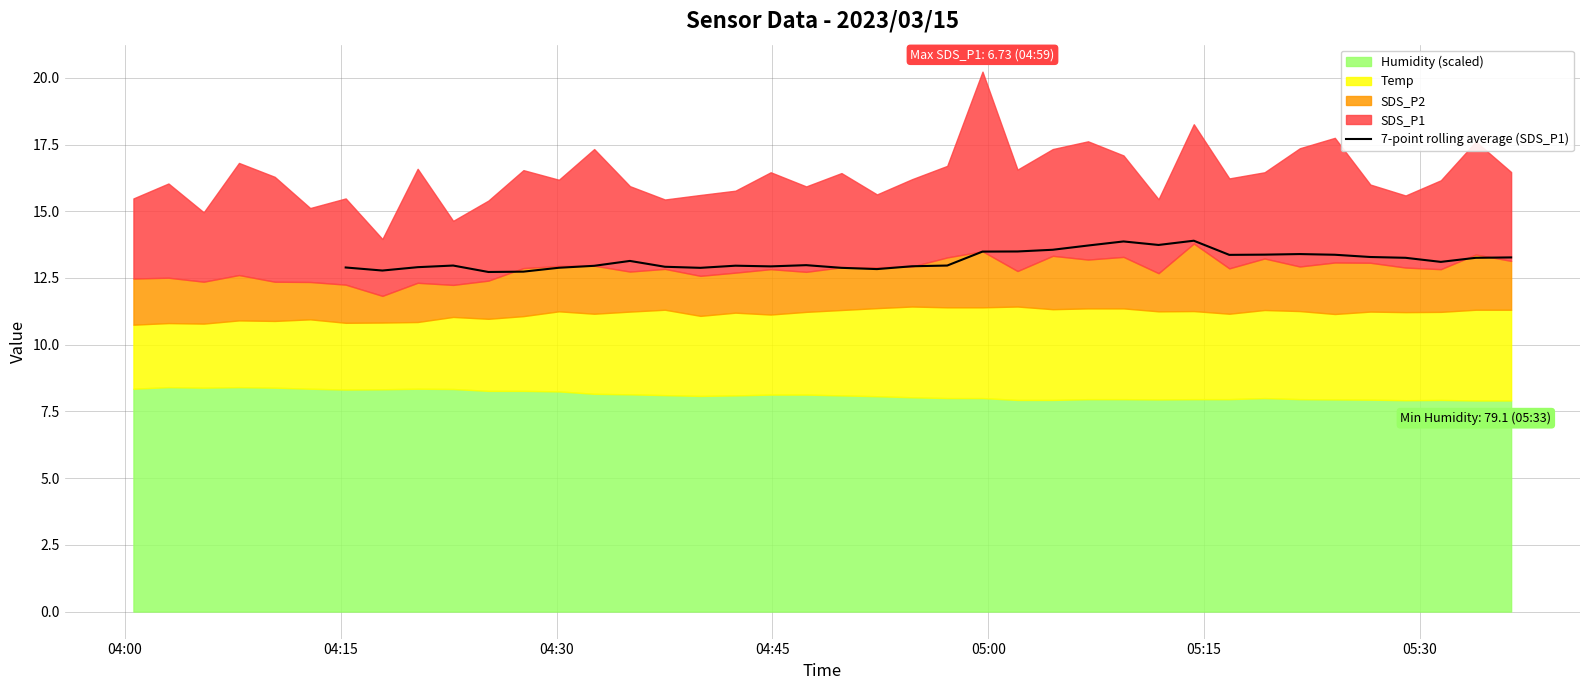

Is it true that the value at 16 is 7.7?

False